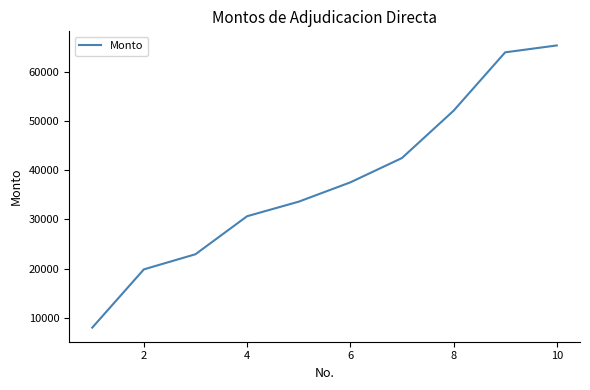

What is the maximum value shown in the chart?

65309.4